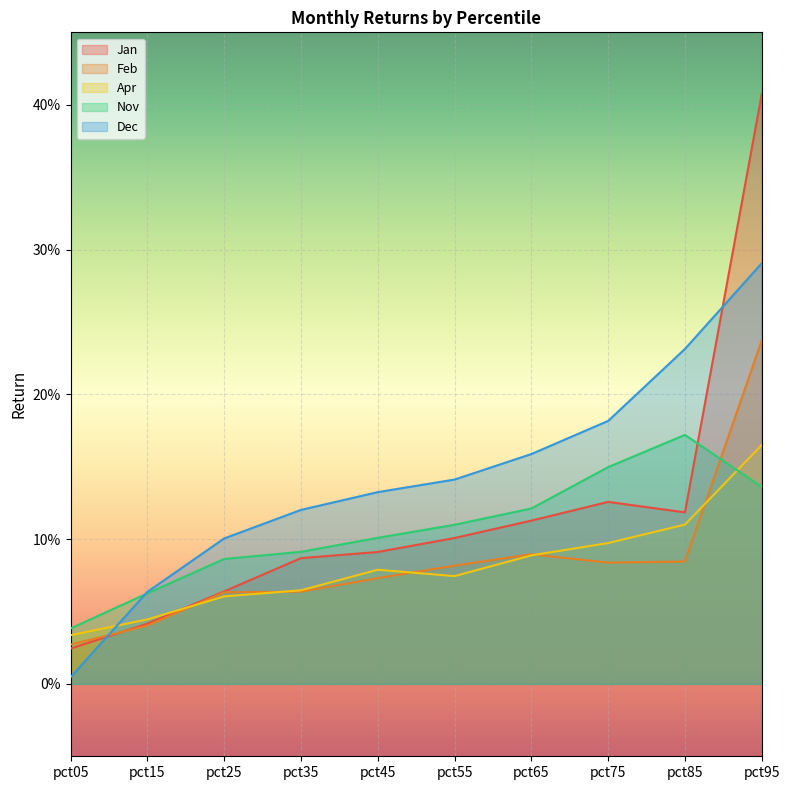

True or false: Dec has a value of 0.3 at pct75.

False